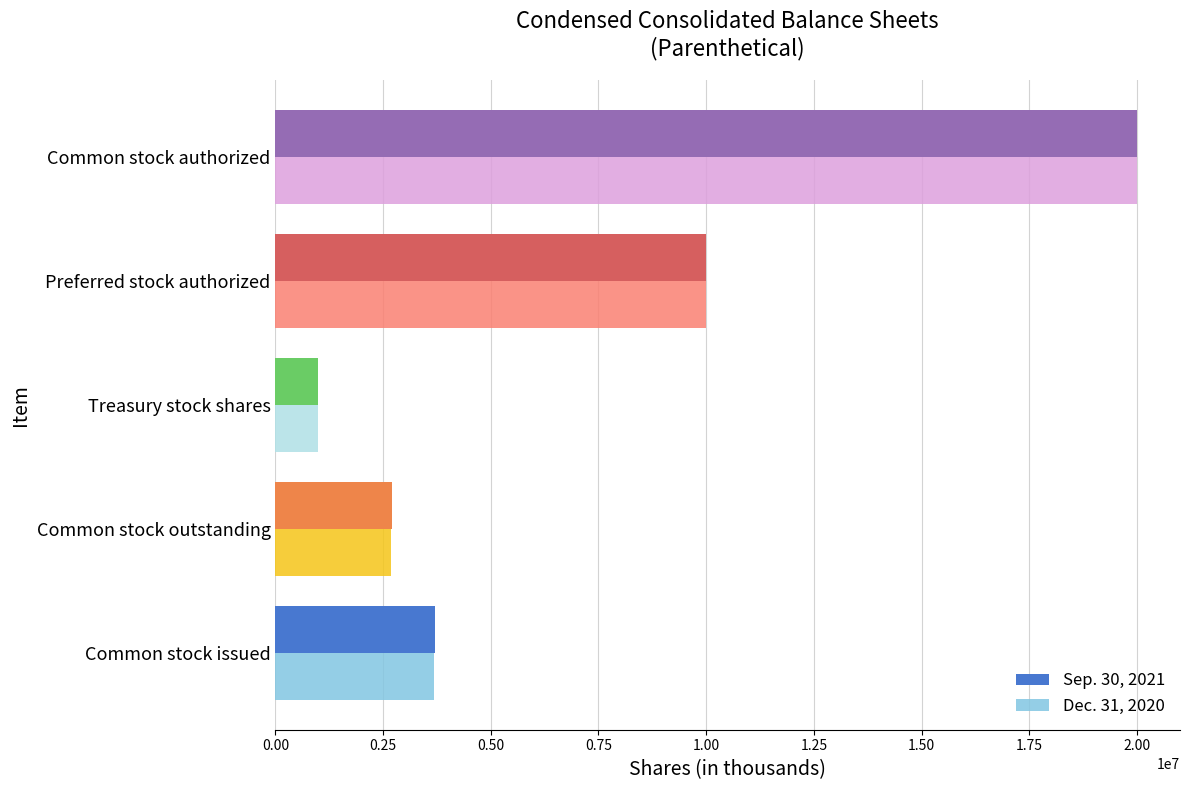

At Common stock issued, list the series in order from largest to smallest.

Sep. 30, 2021, Dec. 31, 2020